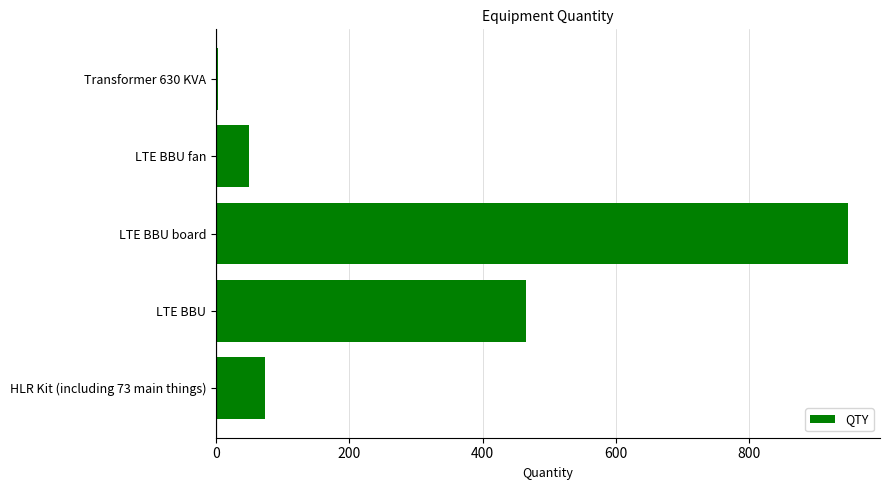

What is the maximum value shown in the chart?

949